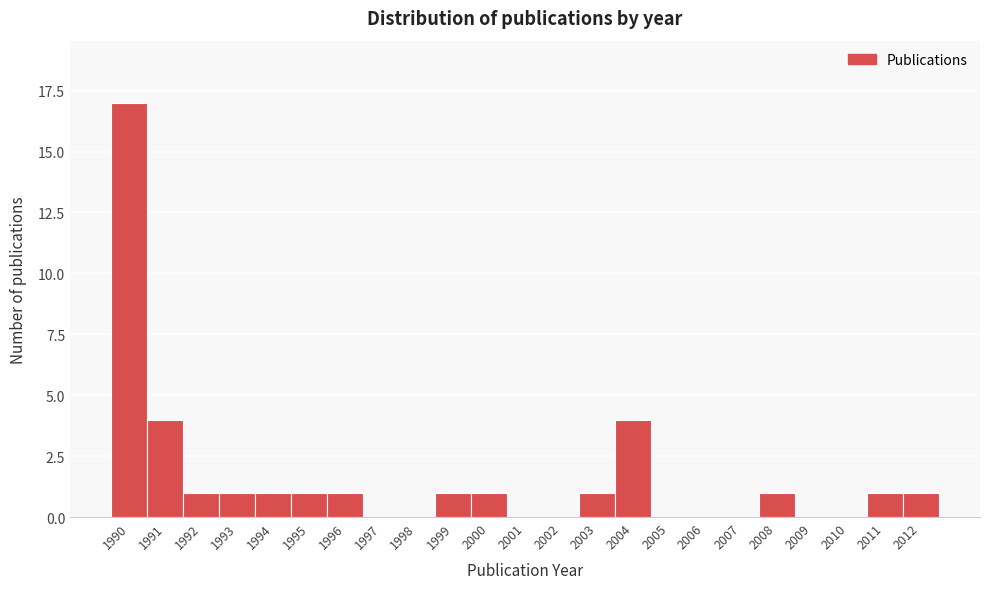

Over which range of the x-axis is the bar tallest?

1989.5 to 1990.5